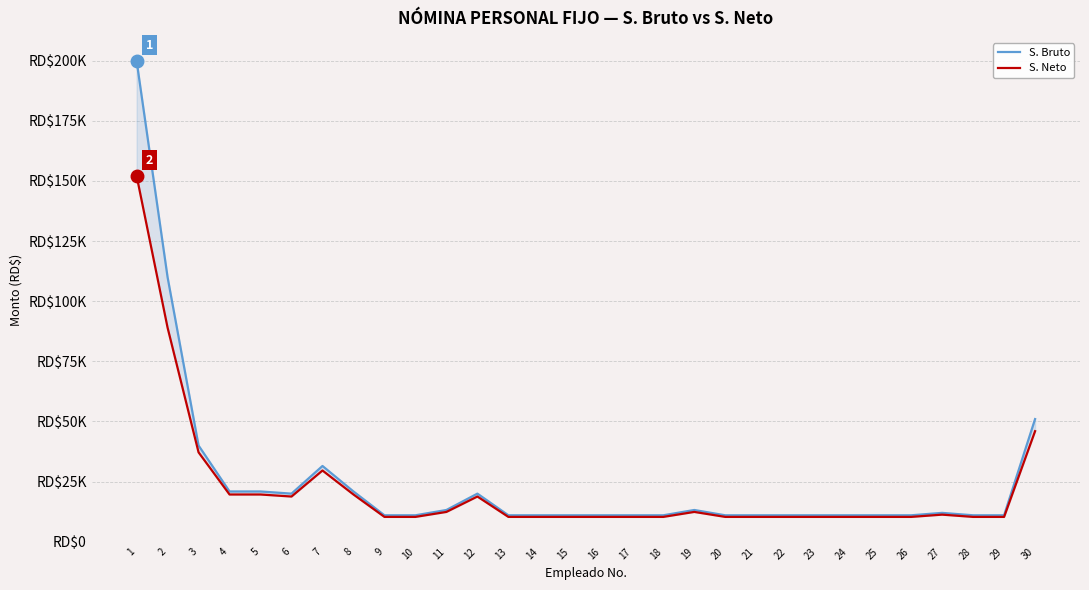

Which series has the widest spread of values?

S. Bruto